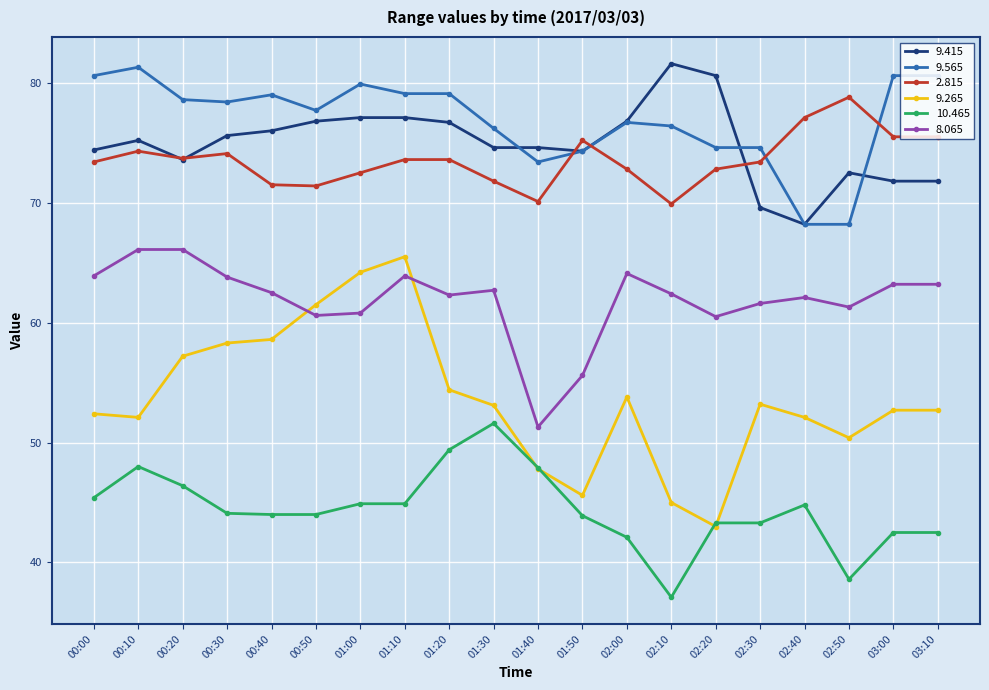

True or false: 9.565 has more than 0 points higher than both neighbors.

True